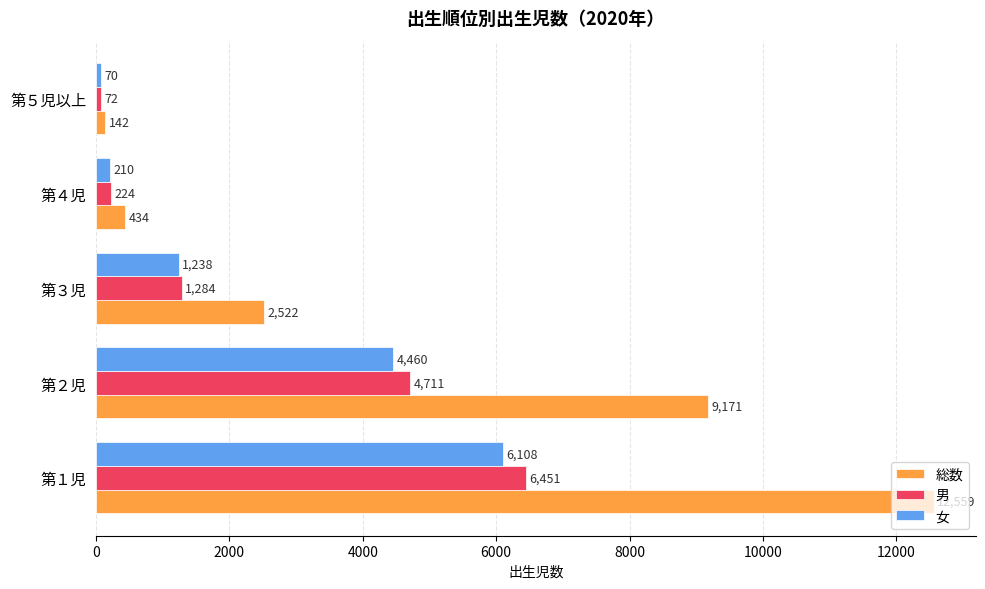

At which category is the sum across all series the highest?

第１児